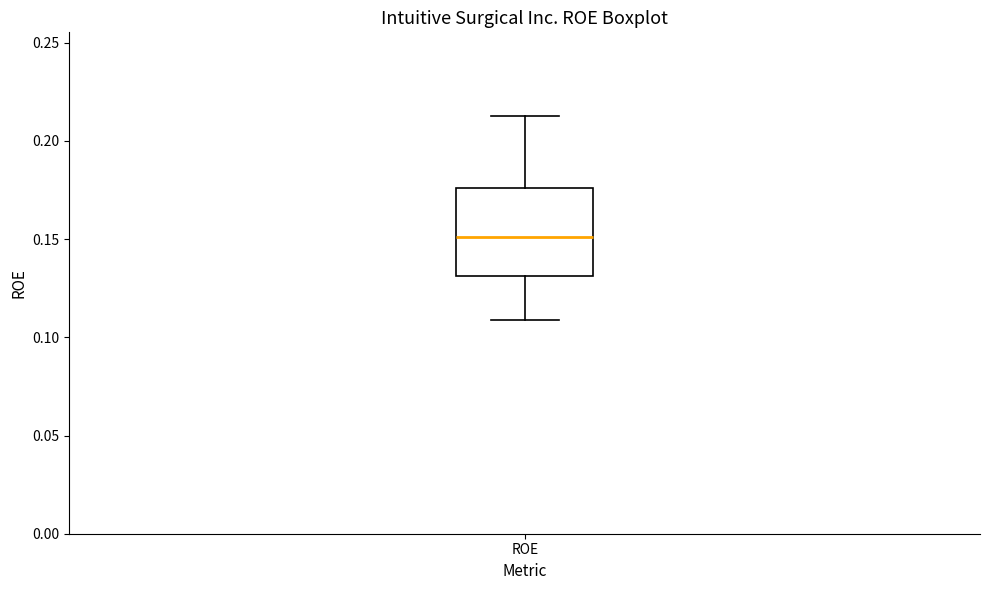

Transcribe this box plot: give where the median line is, the range the box spans, and where the two whiskers end, as read against the y-axis. The values are not printed on the chart, so give them approximately, as read against the axis.

median 0.150, box 0.130 to 0.175, whiskers 0.110 to 0.215